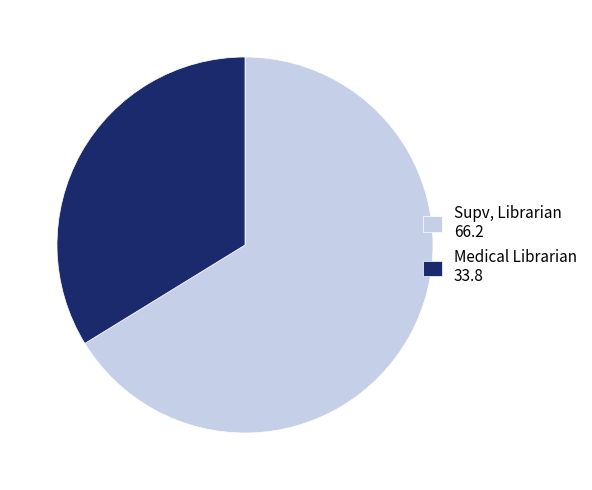

What is the largest slice in the pie chart?

Supv, Librarian